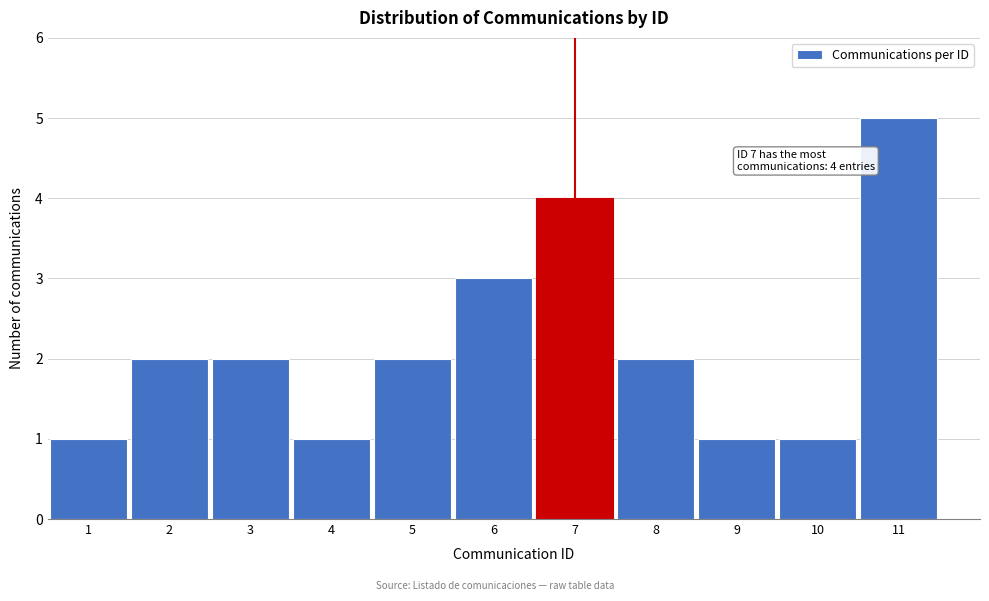

Reading right to left, what are all the values shown in this chart?

11=5	10=1	9=1	8=2	7=4	6=3	5=2	4=1	3=2	2=2	1=1